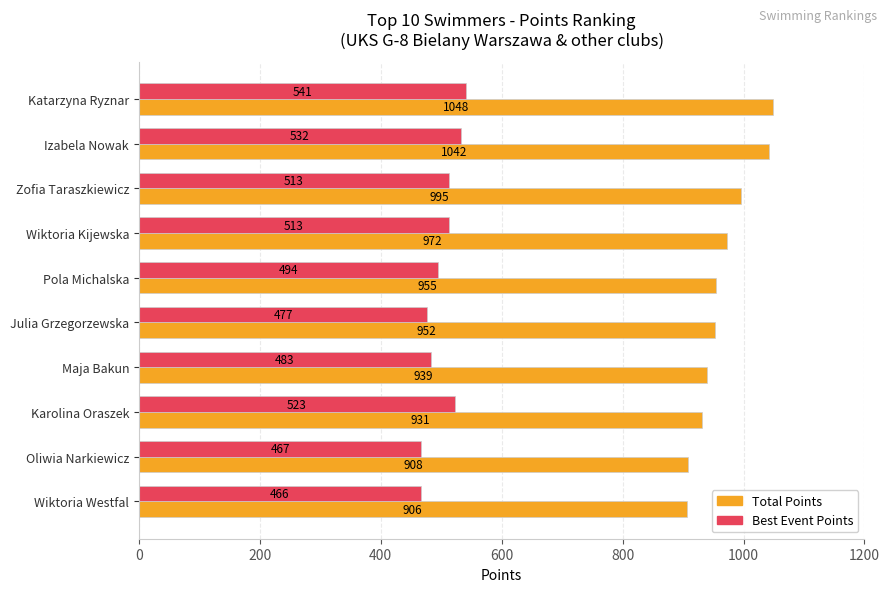

List the series in order of their overall mean, highest first.

Total Points, Best Event Points